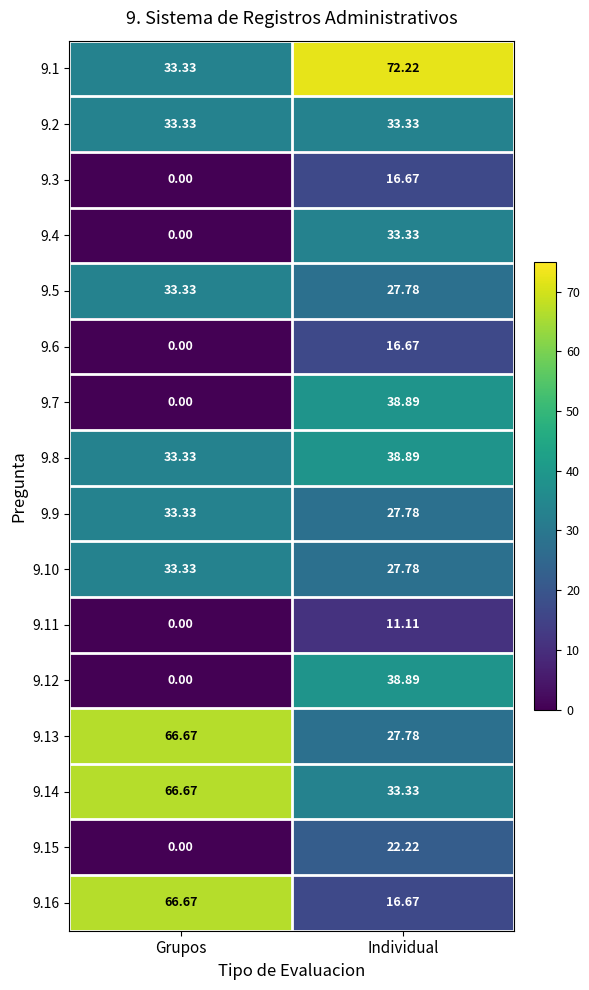

At which label does 9.13 reach its peak?

Grupos